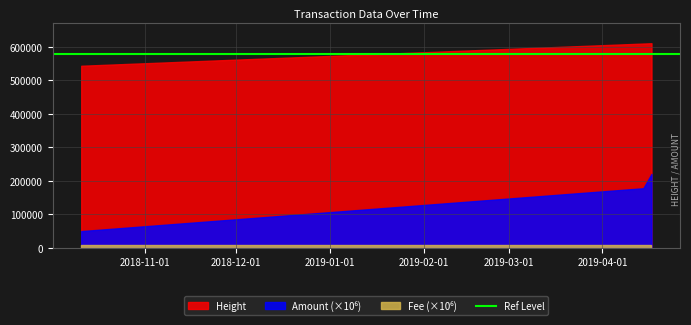

What is the total value across all series at 2019-04-14 11:37:50?

609905.2